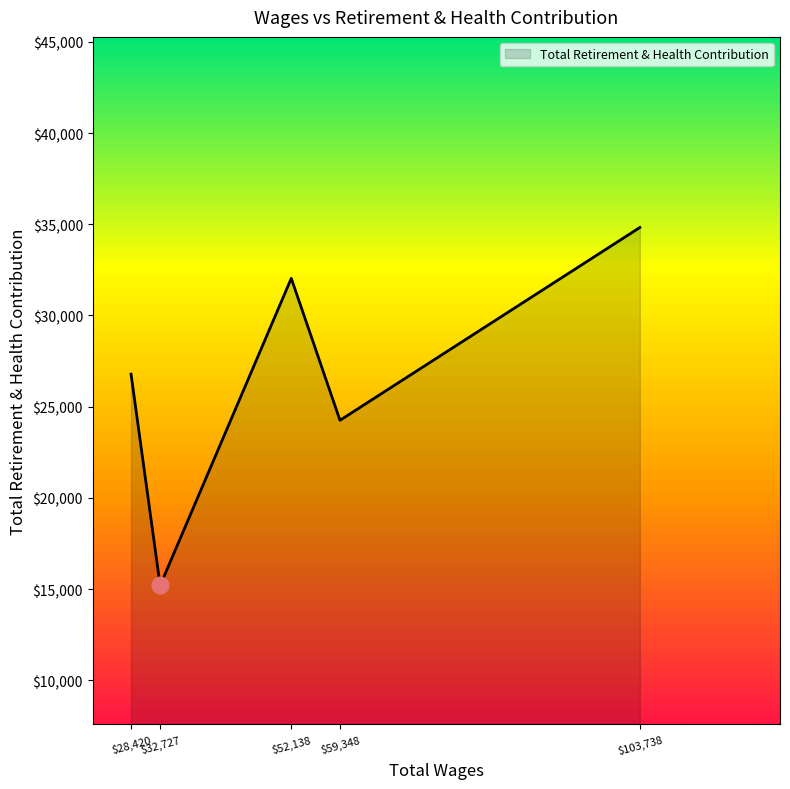

What is the difference between the second highest and minimum values?

16837